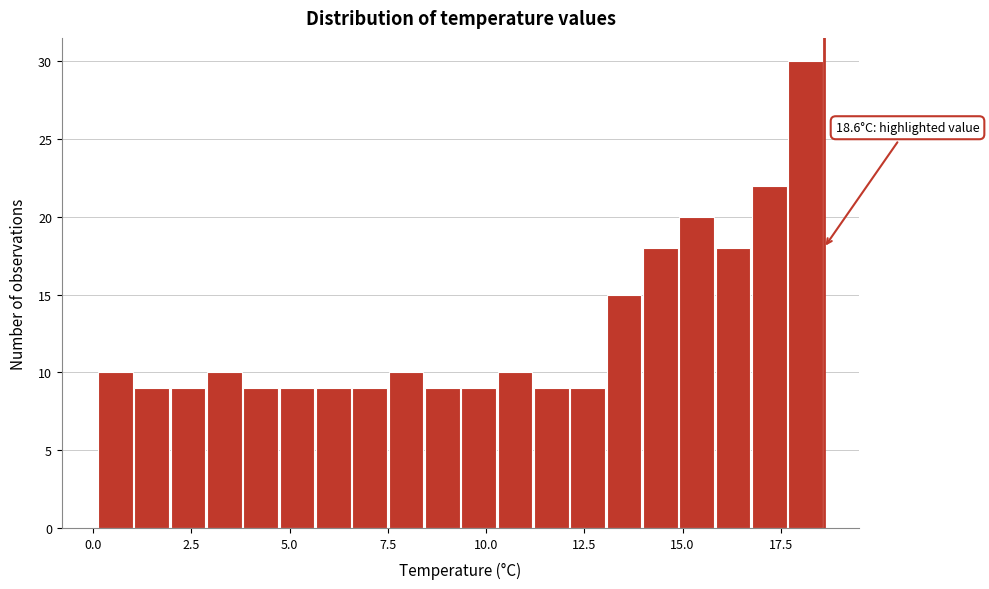

Around what value on the x-axis is the tallest bar? Give the approximate position of its centre, as read against the axis.

18.0